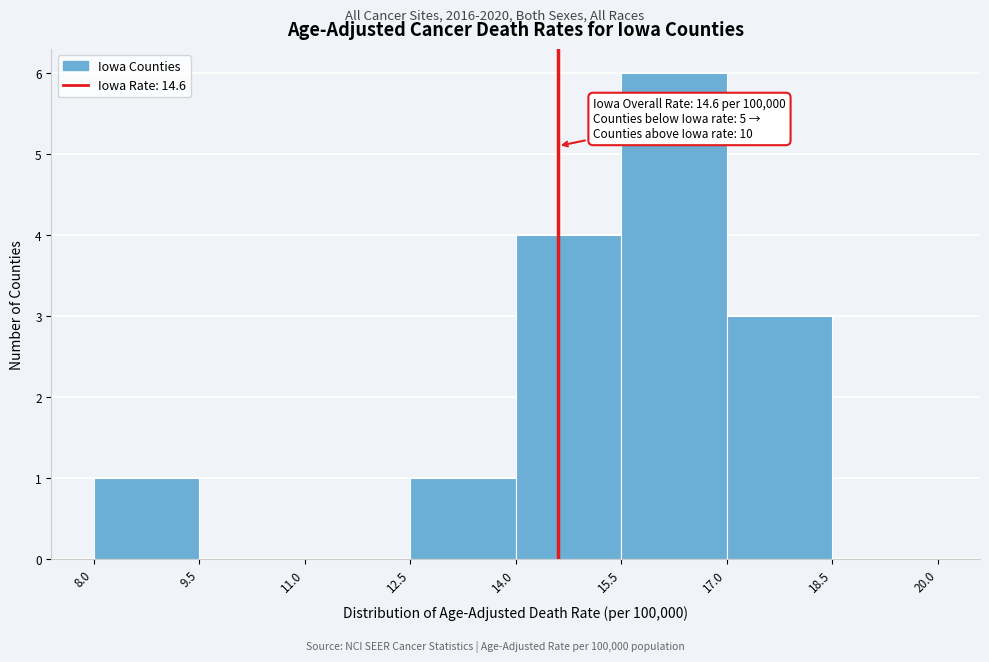

Over which range of the x-axis is the bar tallest?

15.5 to 17.0